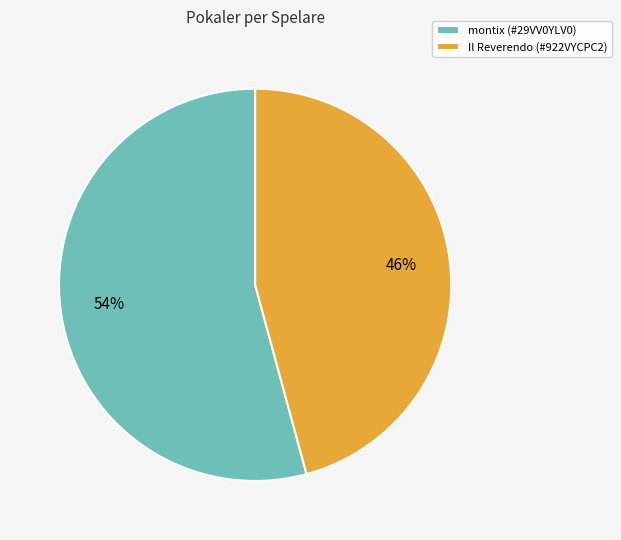

To the nearest percent, what is the average slice percentage?

50%